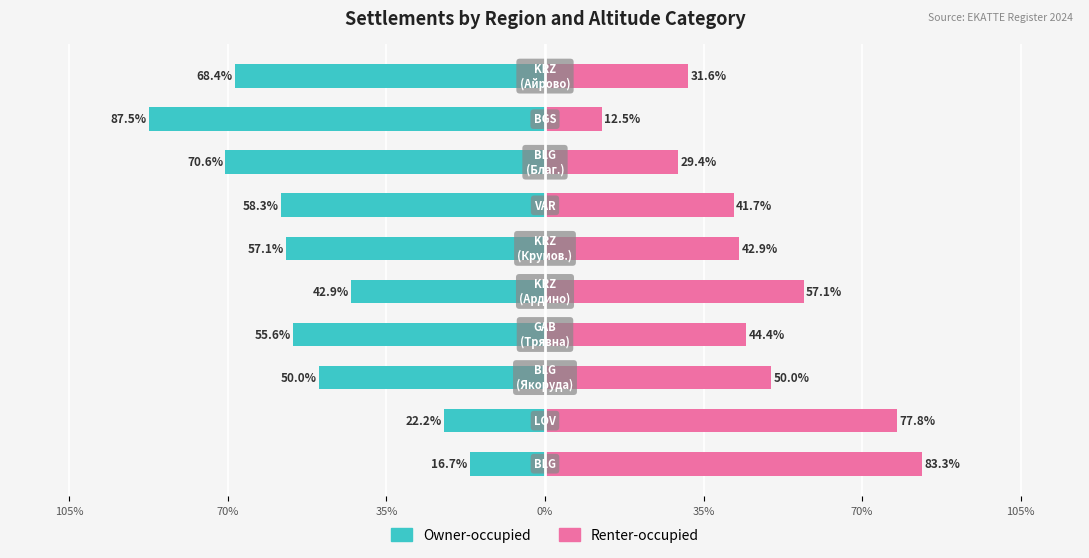

Reading left to right, list all the values displayed in this chart.

Owner-occupied: -16.7	-22.2	-50.0	-55.6	-42.9	-57.1	-58.3	-70.6	-87.5	-68.4
Renter-occupied: 83.3	77.8	50.0	44.4	57.1	42.9	41.7	29.4	12.5	31.6